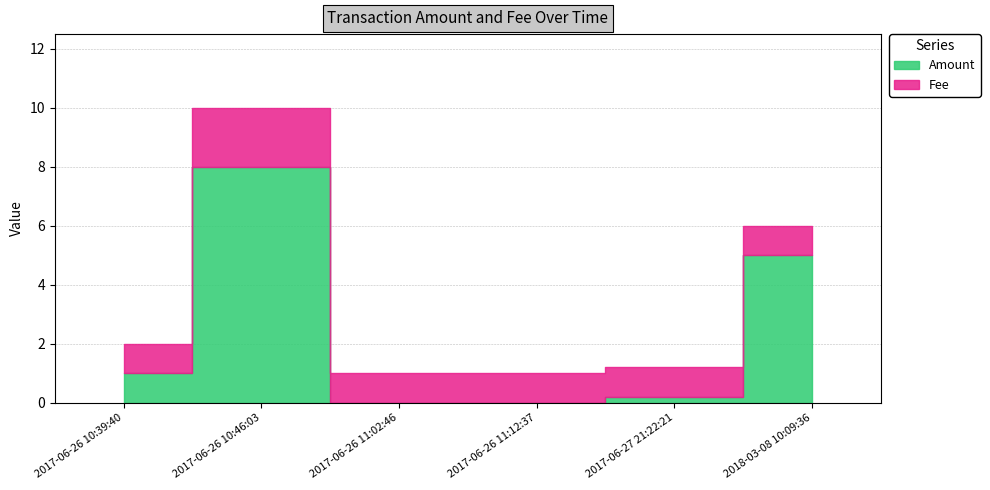

How many values in the Amount series are below 1?

3